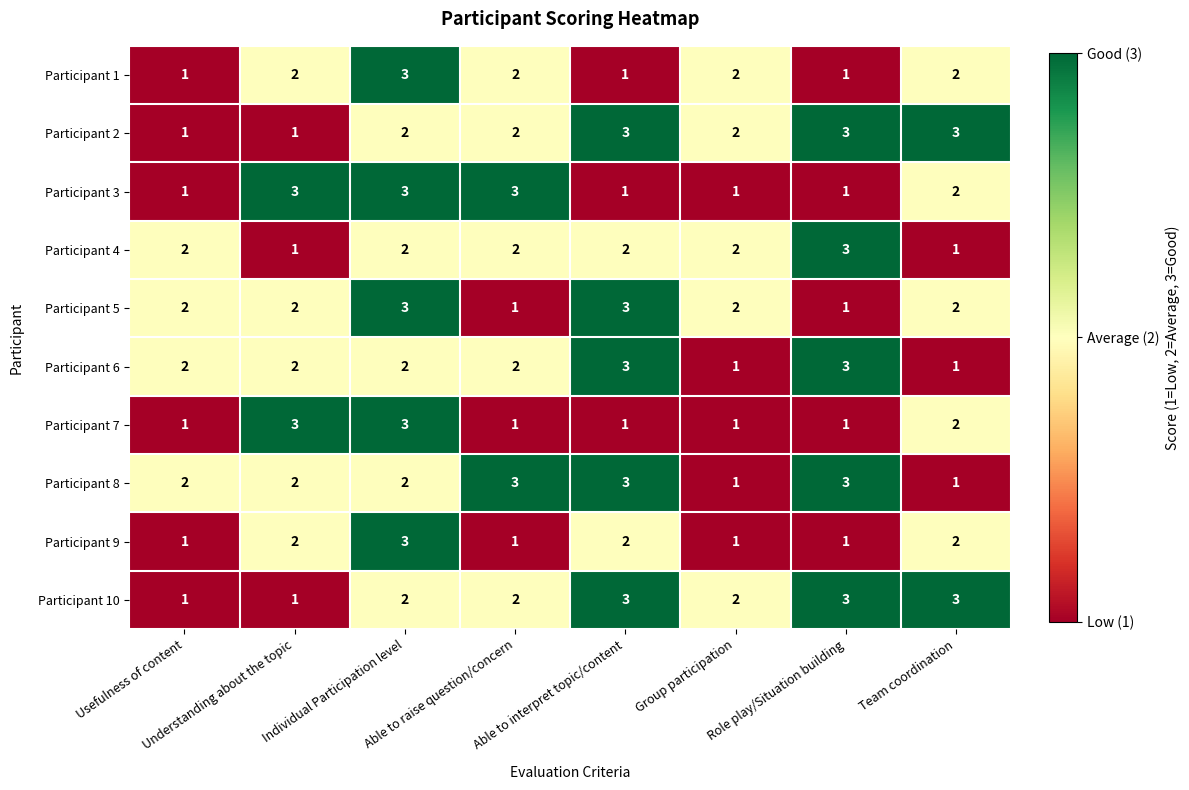

At which category is the sum across all series the highest?

Individual Participation level